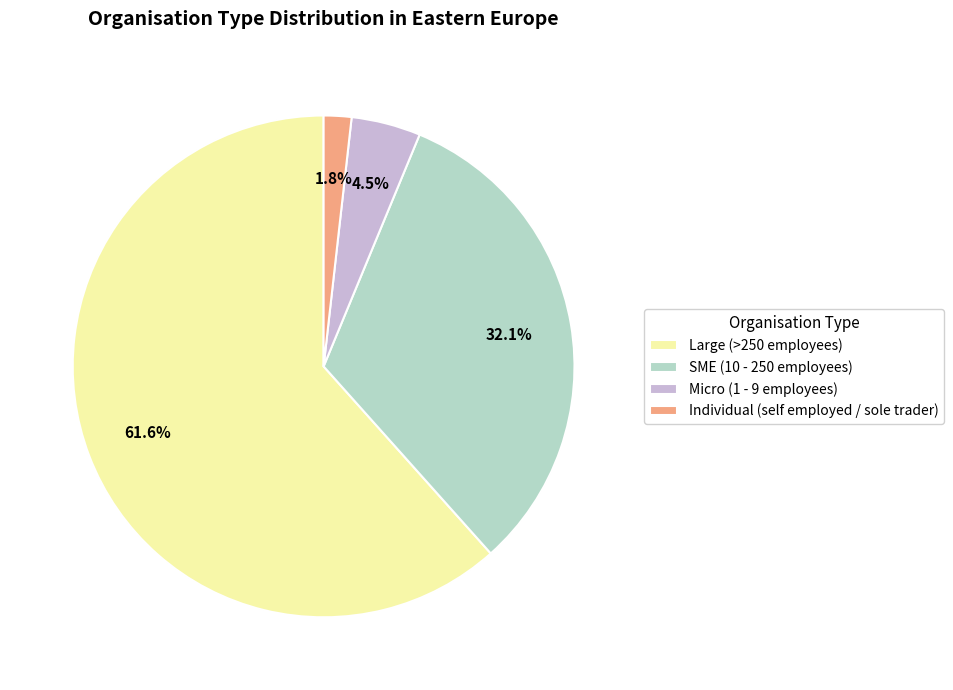

To the nearest percent, what is the difference between the largest and smallest slice percentages?

60%